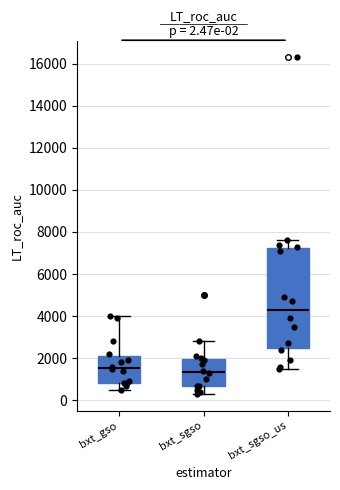

Which box's median line is the highest?

bxt_sgso_us